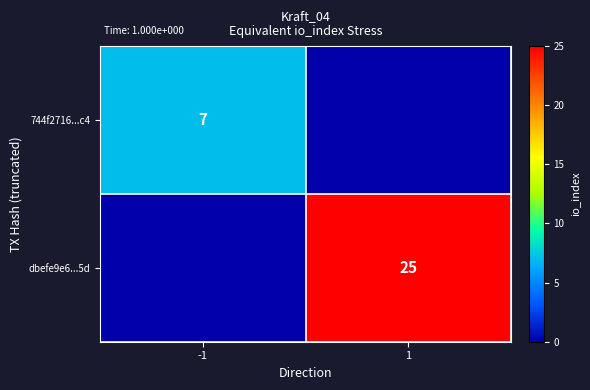

Is it true that dbefe9e6...5d equals 36 at 1?

False